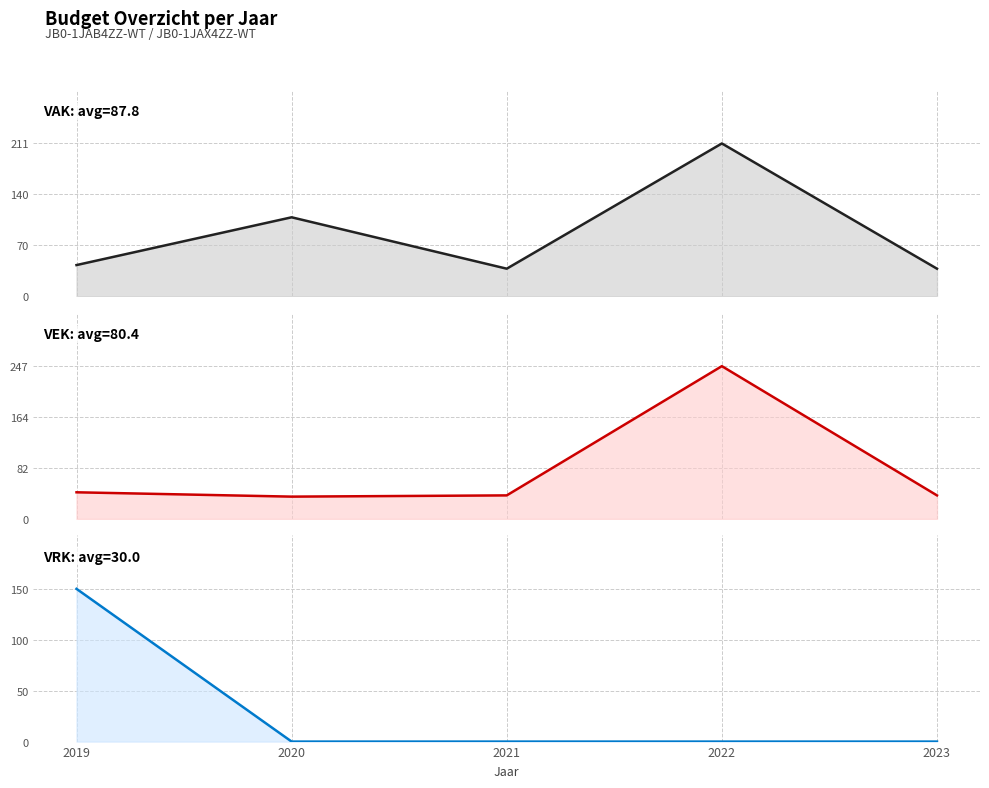

What is the total value across all series at 2022?

458